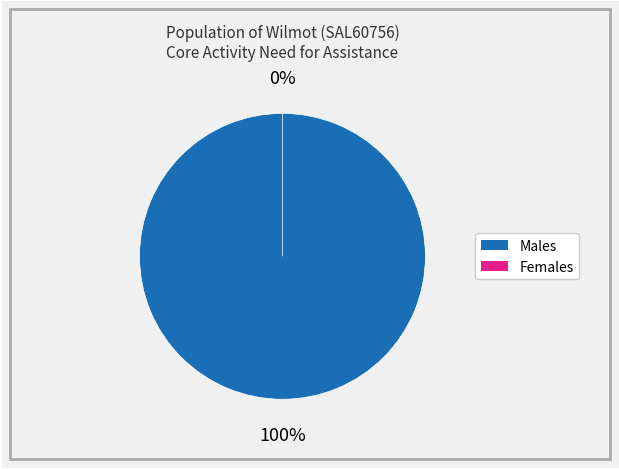

Which slice is the smallest?

Females